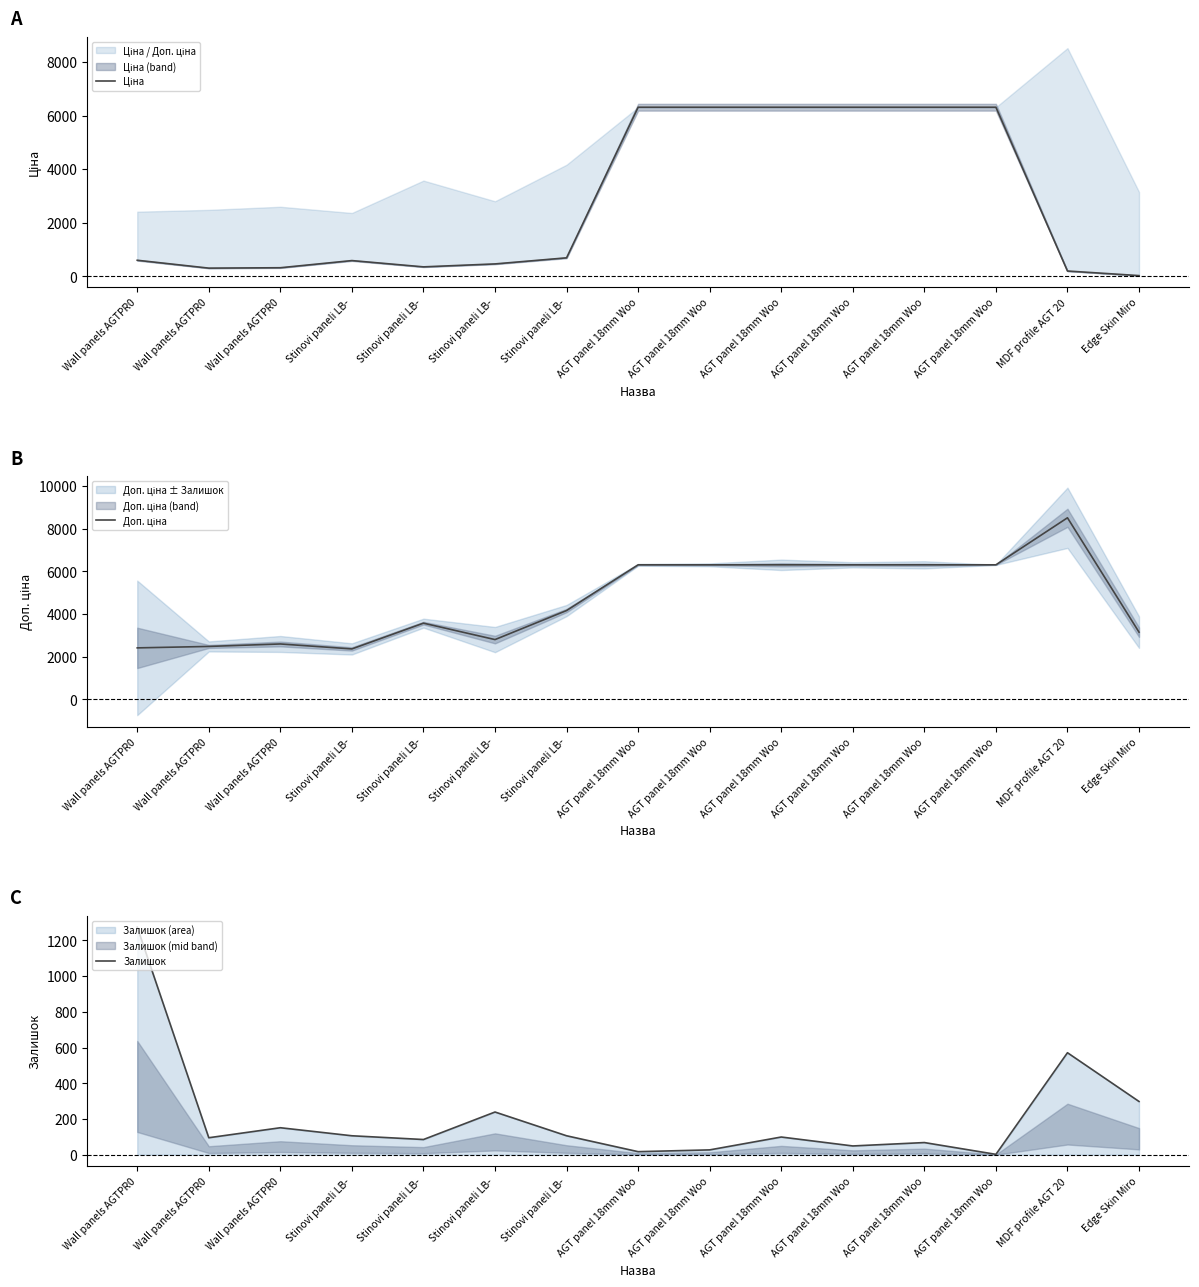

Between which two adjacent categories do Залишок and Ціна first intersect?

Wall panels AGTPR0 and Wall panels AGTPR0